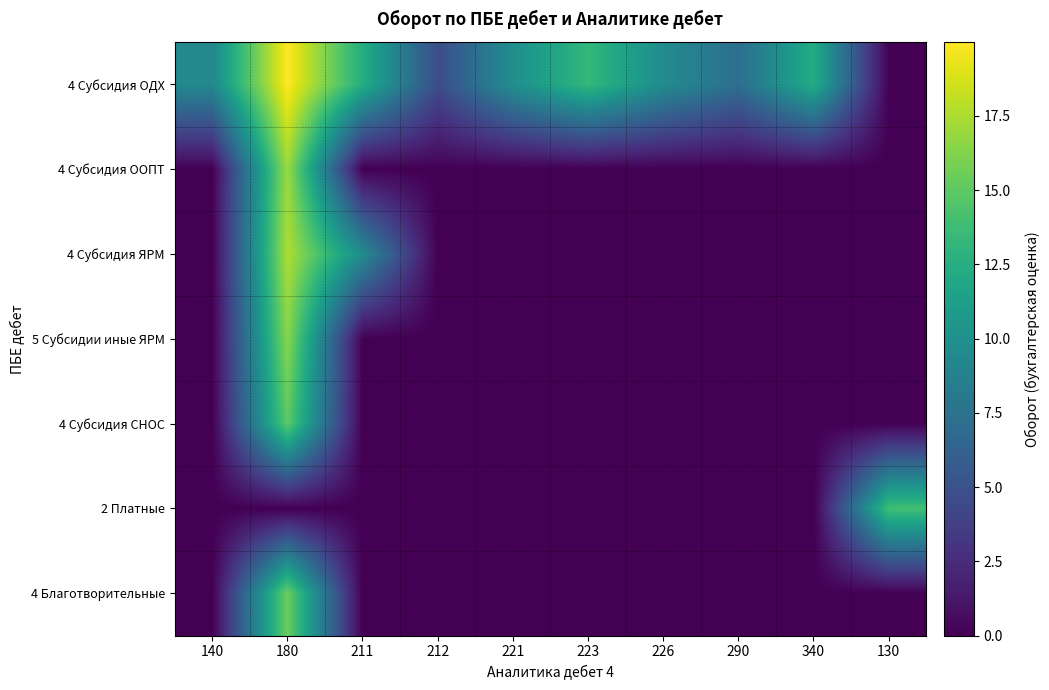

Which series has the widest spread of values?

4 Субсидия ОДХ